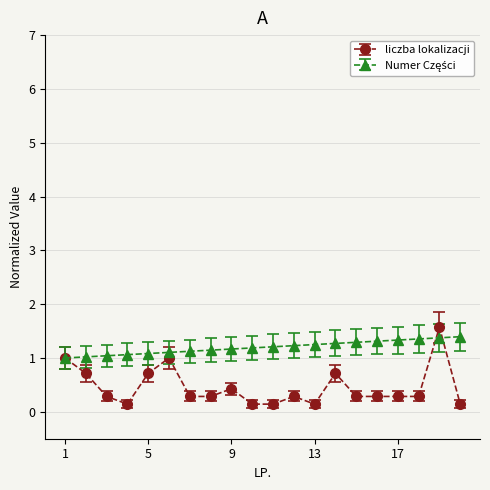

What is the maximum value for liczba lokalizacji?

1.6